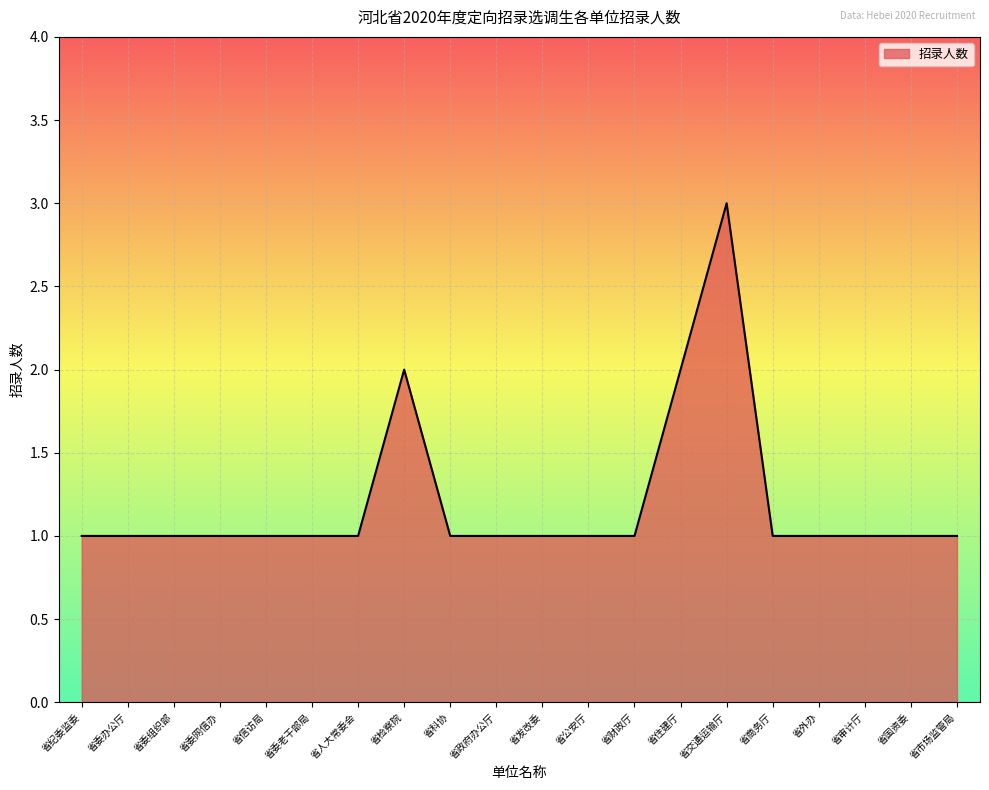

Does the chart have visible grid lines?

Yes